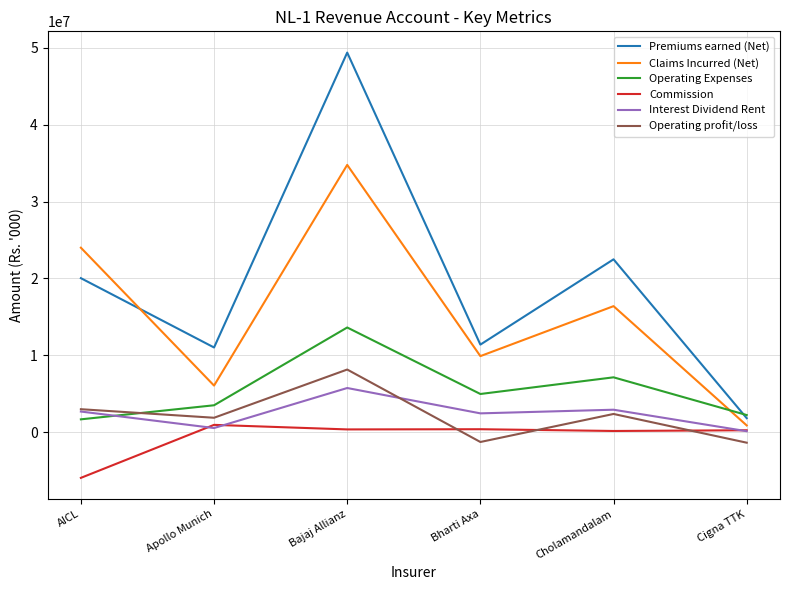

Does the chart have visible grid lines?

Yes